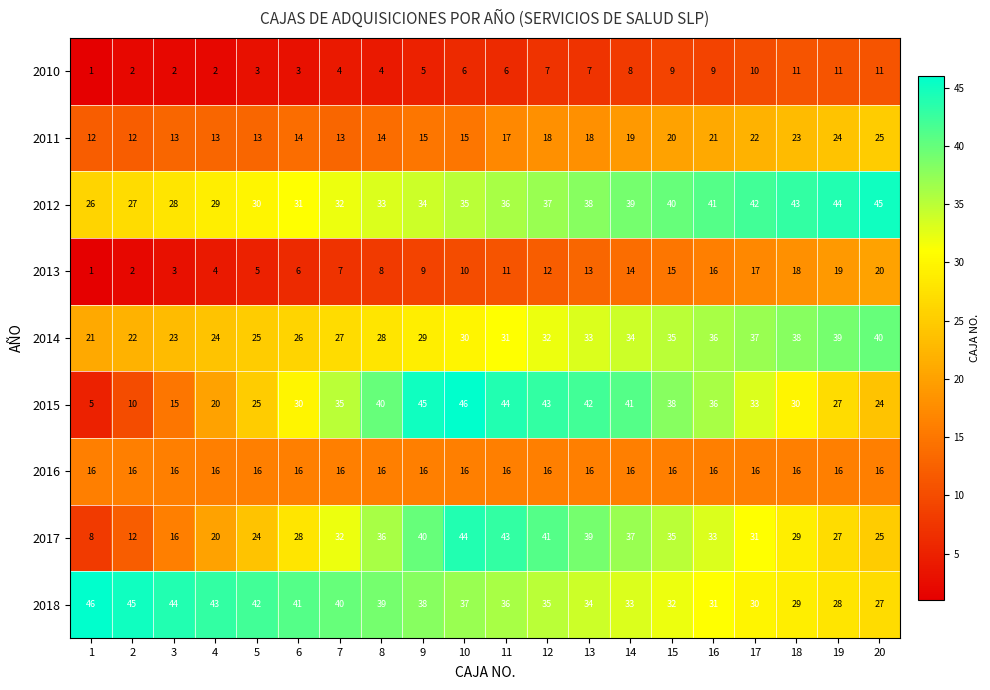

At how many categories does at least one series exceed 8?

20